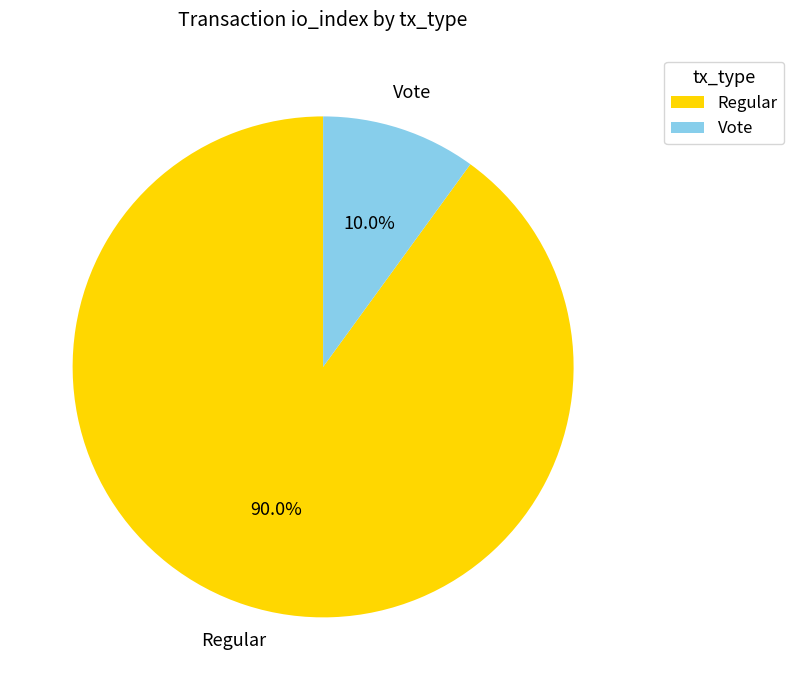

Is there any slice that represents more than half of the pie?

Yes